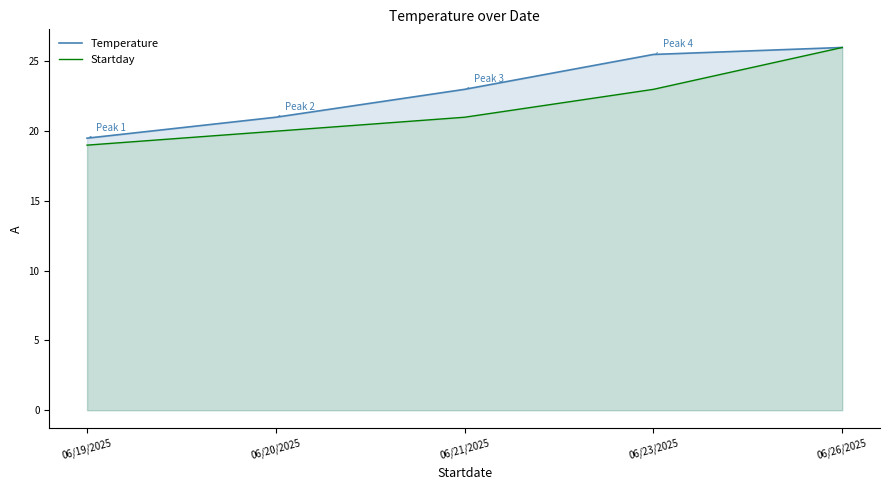

Which series has the largest total across all categories?

Temperature